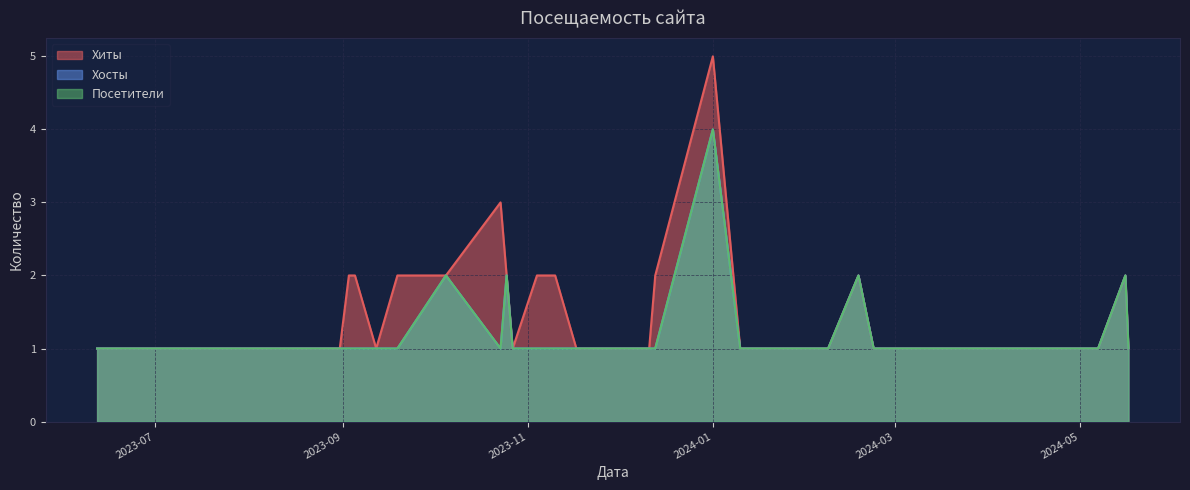

True or false: Хиты has a value of 1 at 2024-05-02.

True